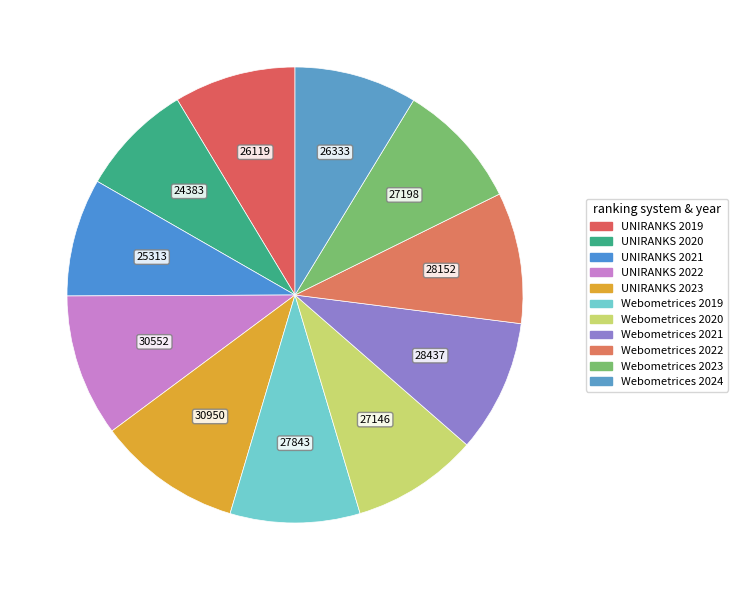

Does UNIRANKS 2023 represent more than half of the total?

No